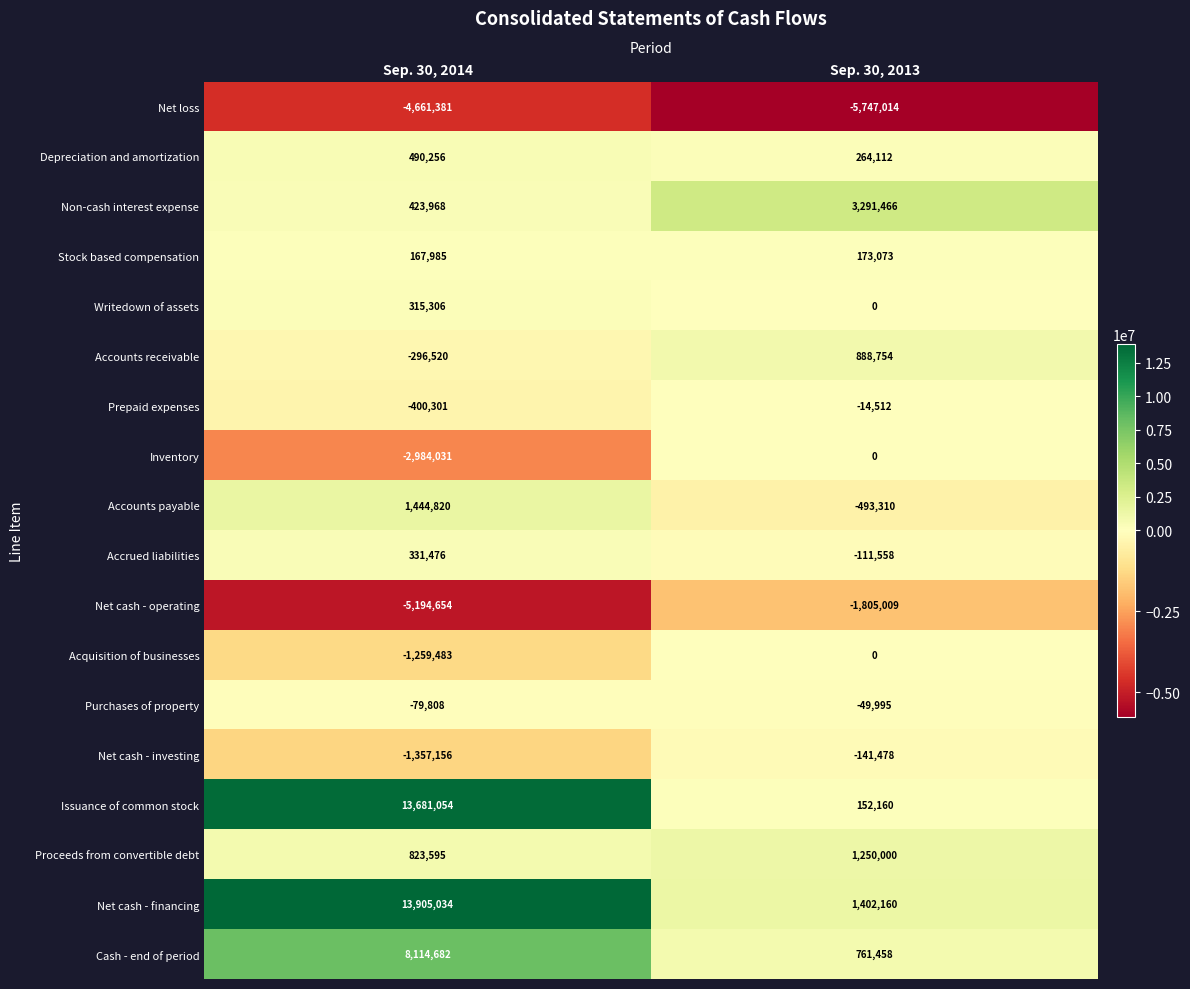

Is the value of Cash - end of period at Sep. 30, 2013 greater than the value of Non-cash interest expense at Sep. 30, 2014?

Yes